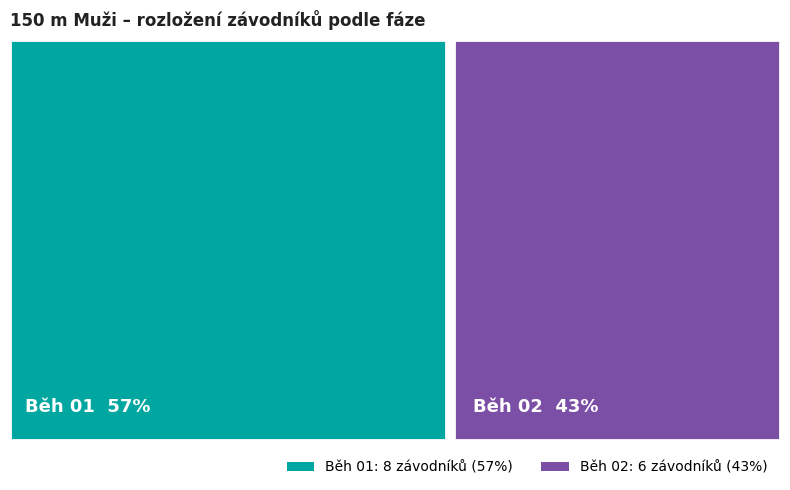

Rank the categories by value from lowest to highest.

Běh 02, Běh 01